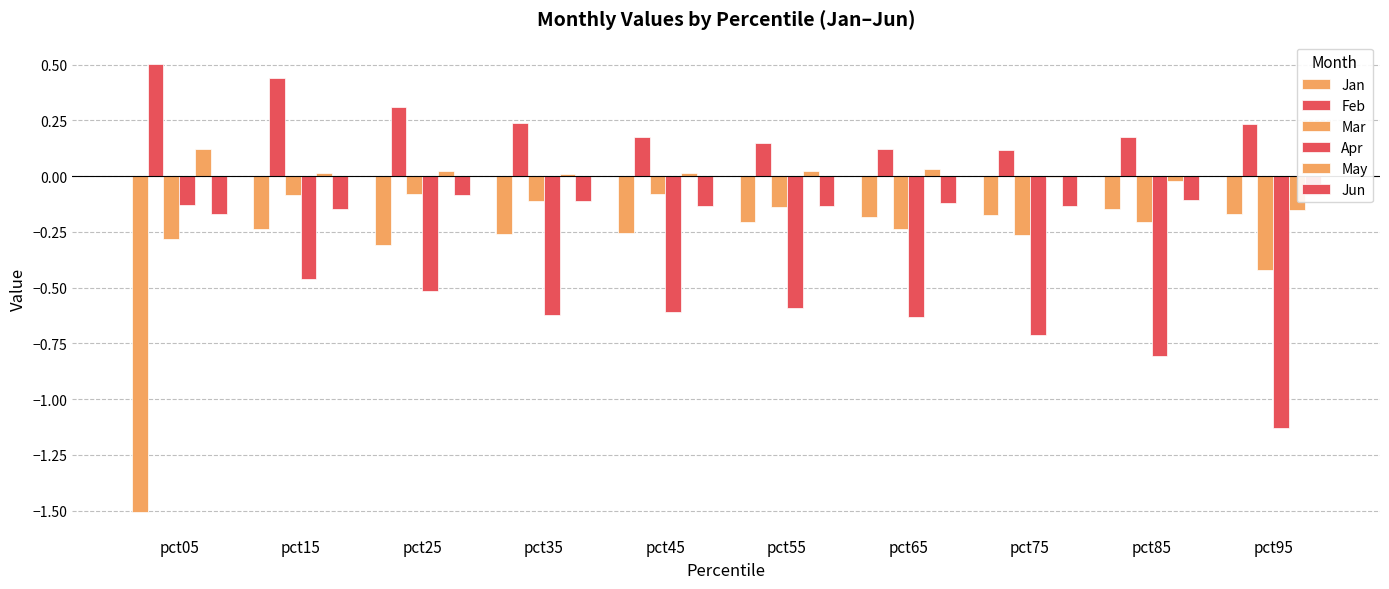

What is the sum of the Jan values at pct35 and pct65?

-0.4